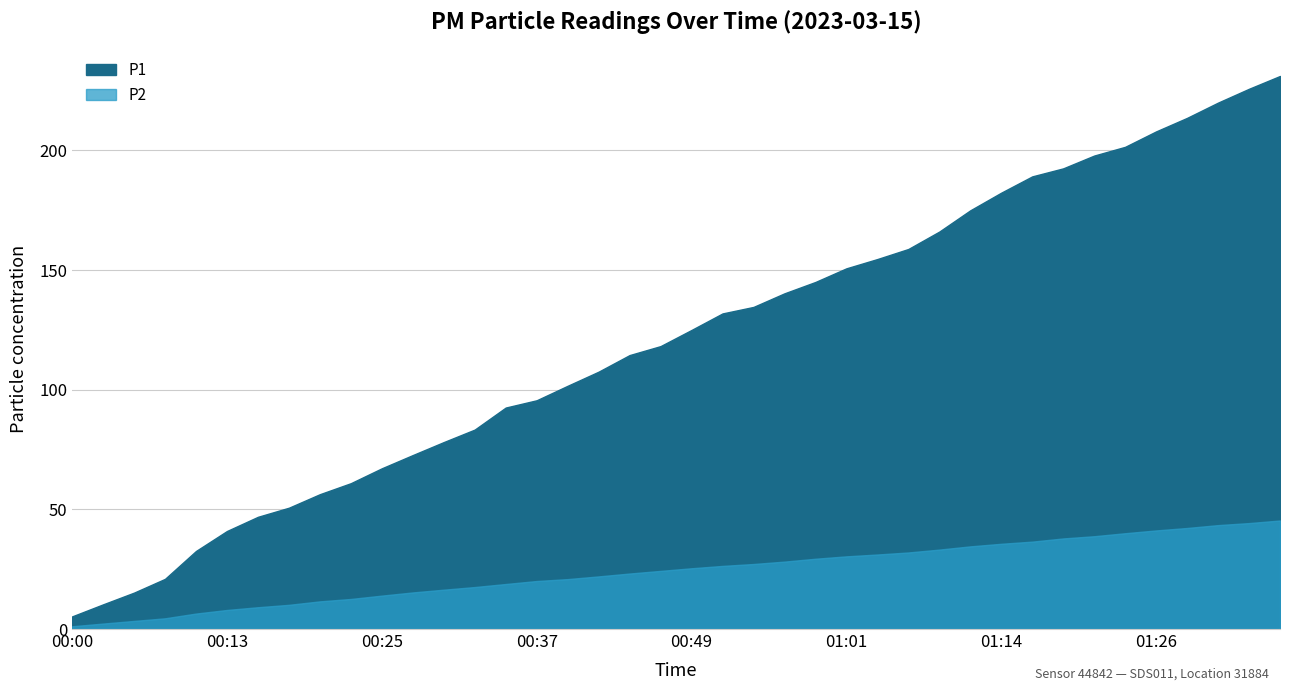

What is the difference between the maximum and minimum values in the P2 series?

1.2